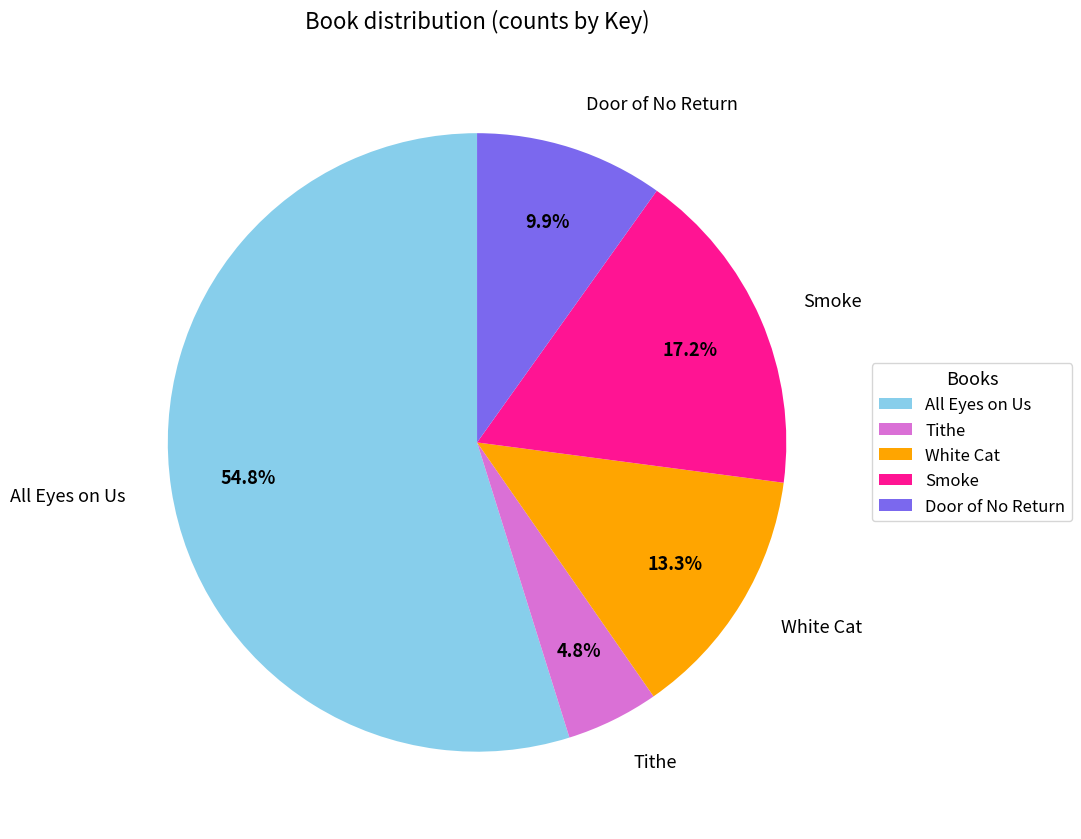

What percentage is NOT represented by Tithe?

95.2%